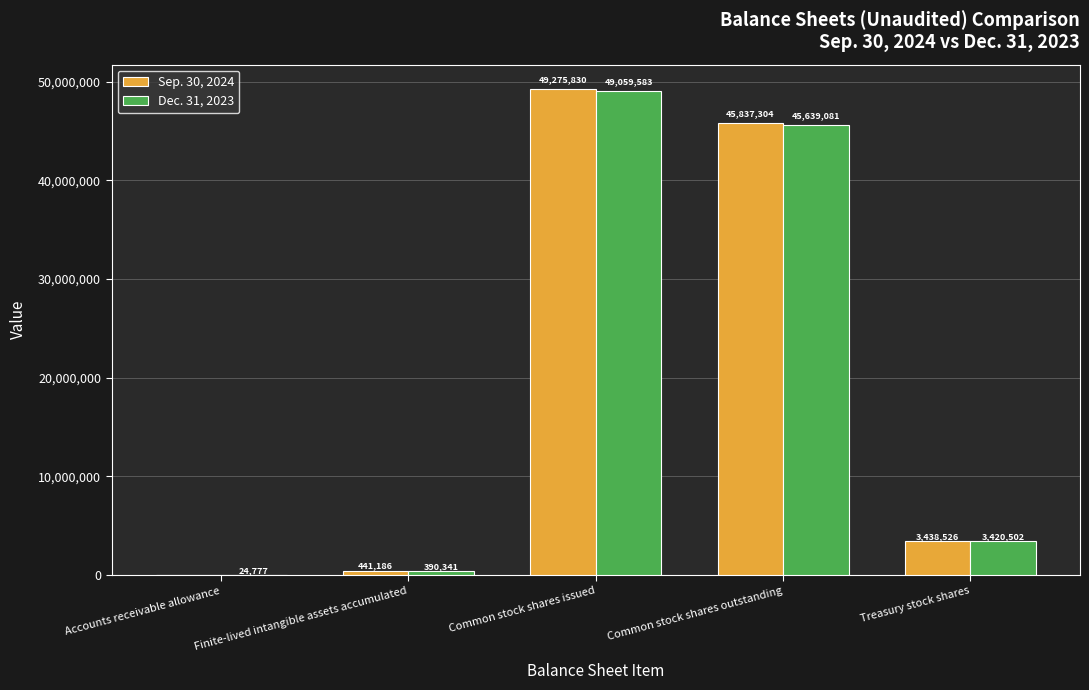

Reading left to right, transcribe all the data shown in this chart.

Sep. 30, 2024: Accounts receivable allowance=0	Finite-lived intangible assets accumulated=441186	Common stock shares issued=49275830	Common stock shares outstanding=45837304	Treasury stock shares=3438526
Dec. 31, 2023: Accounts receivable allowance=24777	Finite-lived intangible assets accumulated=390341	Common stock shares issued=49059583	Common stock shares outstanding=45639081	Treasury stock shares=3420502